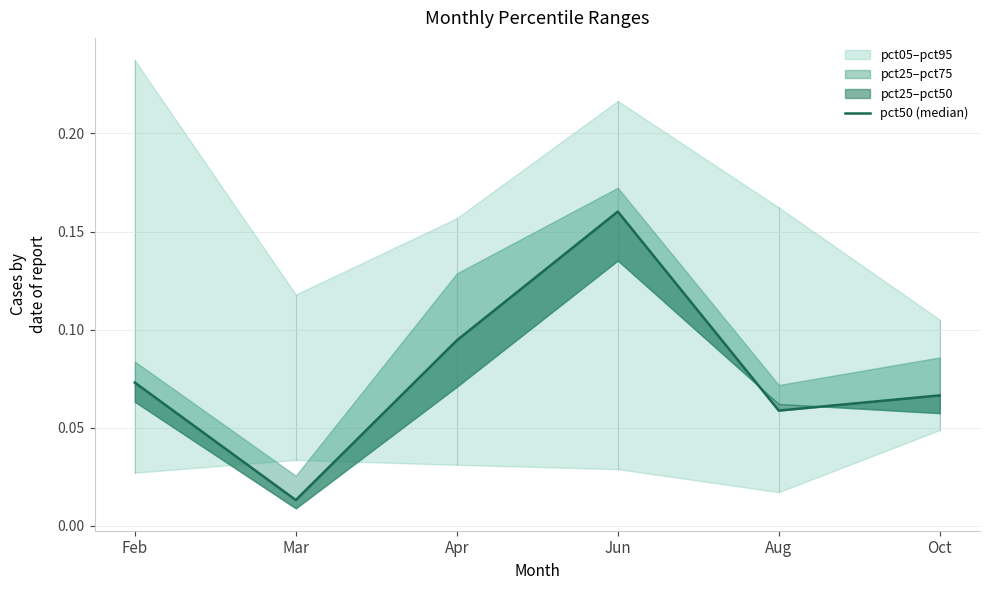

Is this an area chart (filled region under the line)?

No